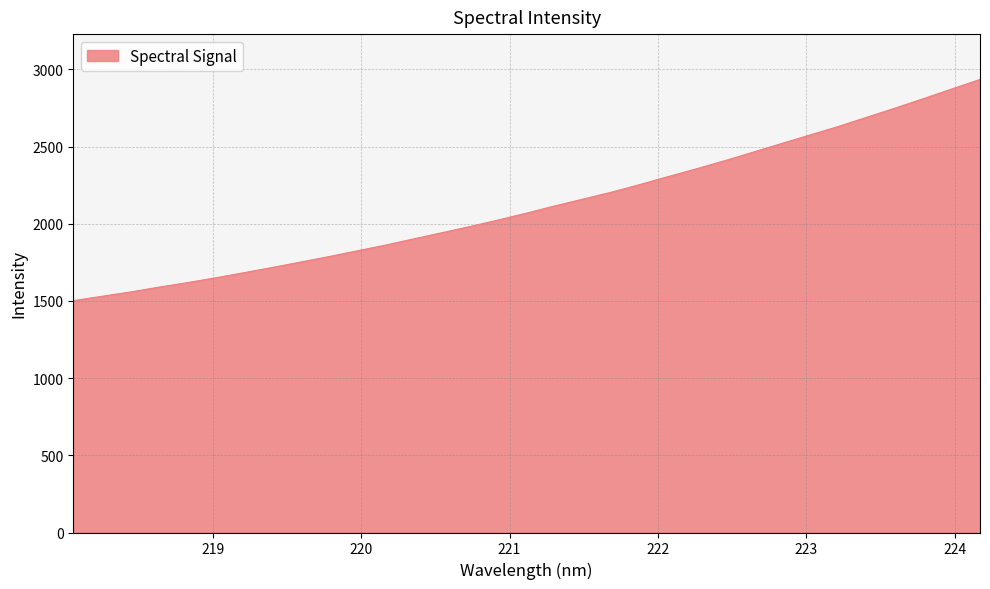

What is the difference between the maximum and minimum values?

1433.1